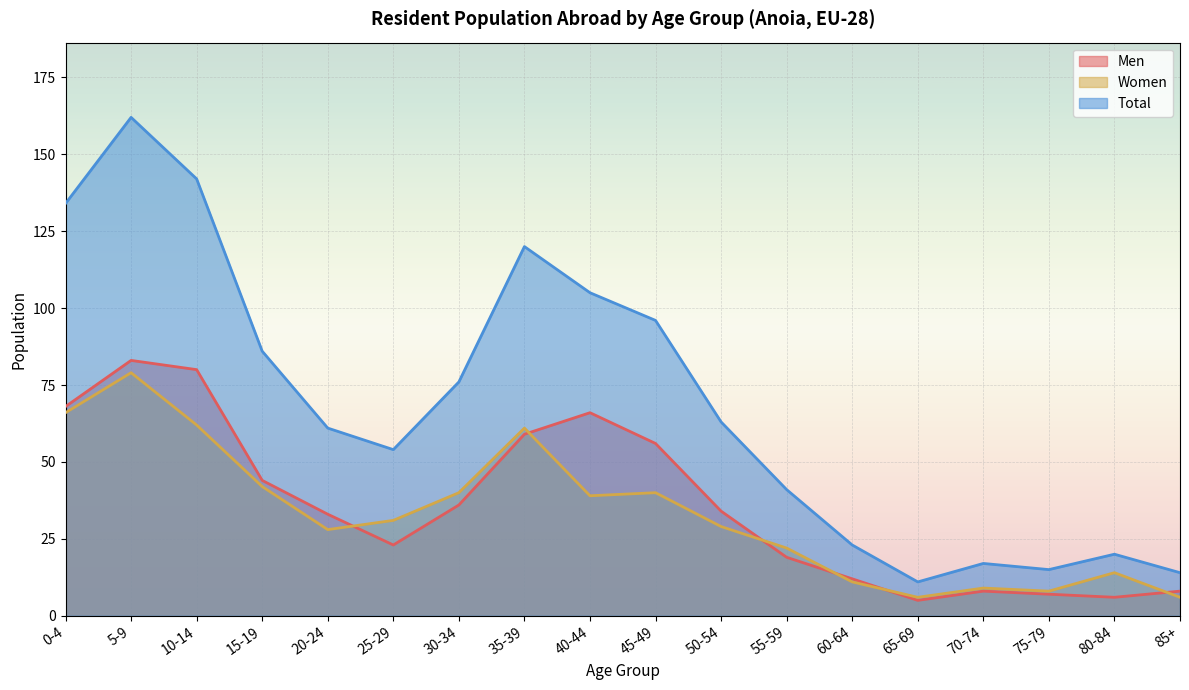

What is the greatest value displayed?

162